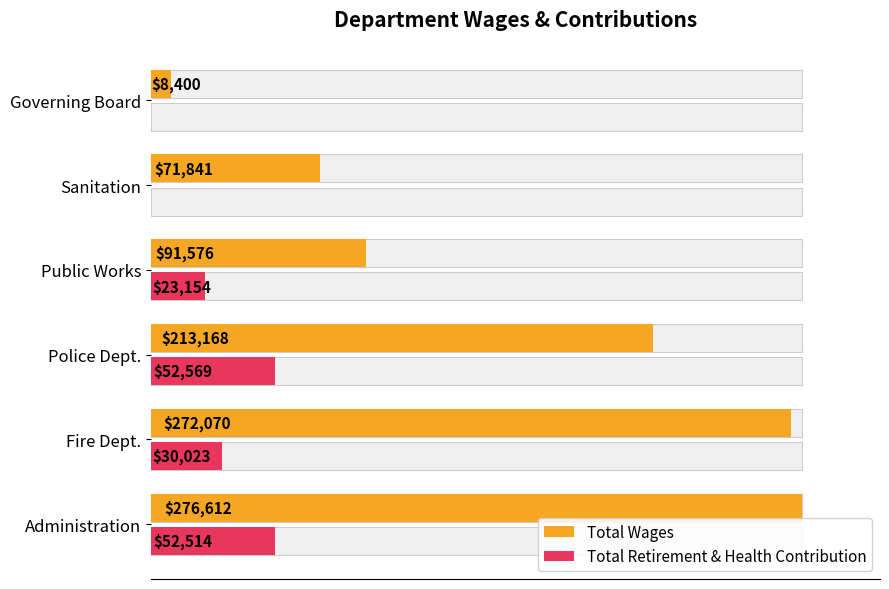

Which series has the largest total across all categories?

Total Wages